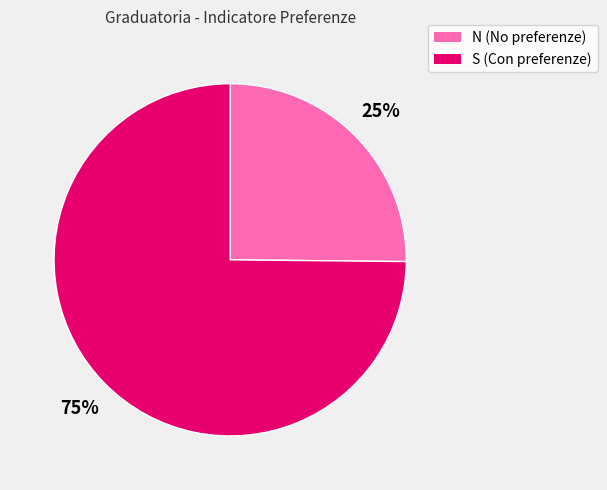

Is there any slice that represents more than half of the pie?

Yes